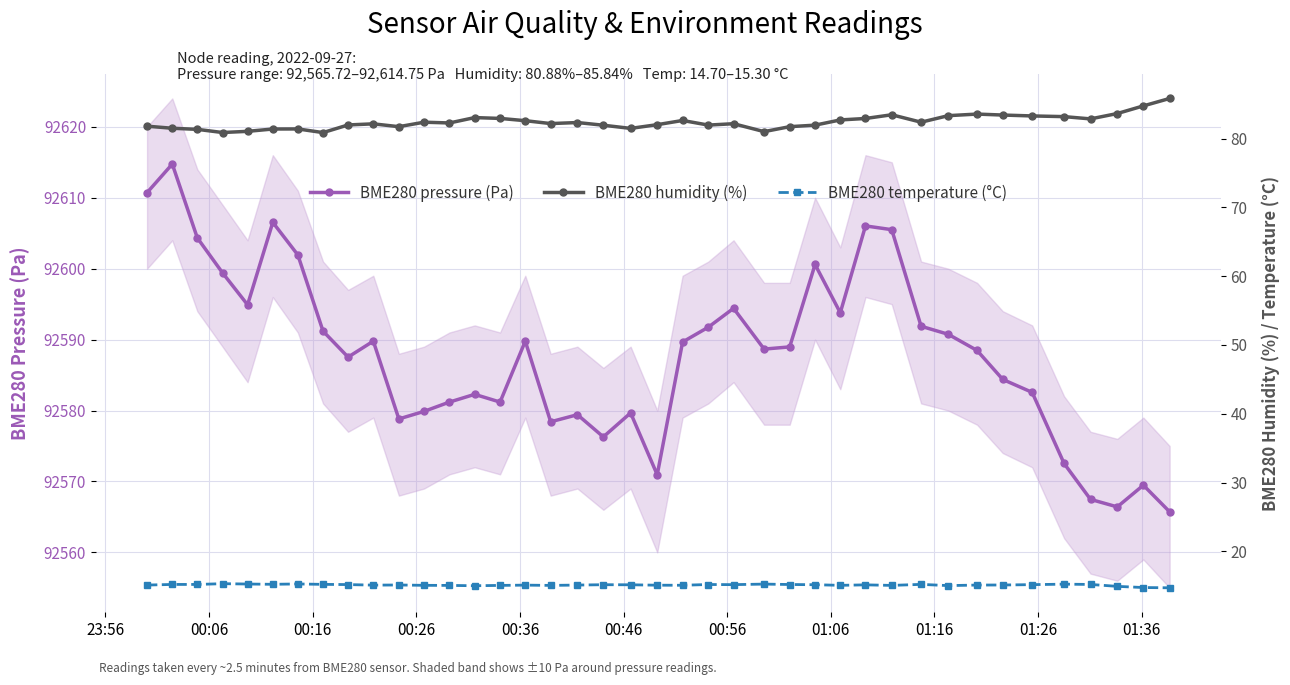

What is the maximum value for BME280 pressure (Pa)?

92614.8